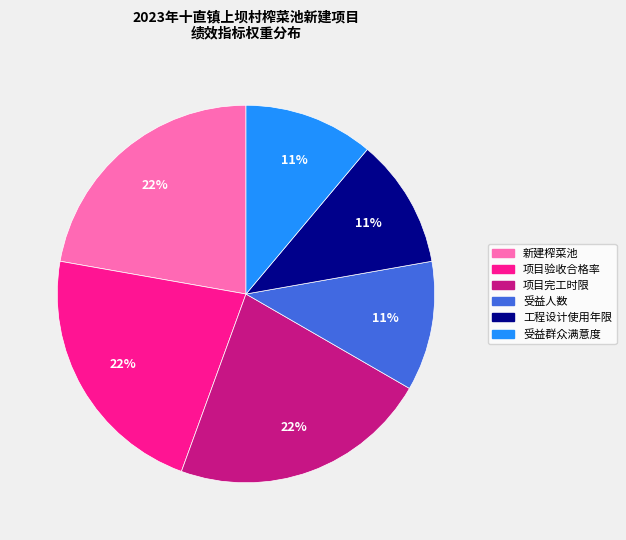

Do 新建榨菜池 and 受益群众满意度 together represent more than half of the pie?

No